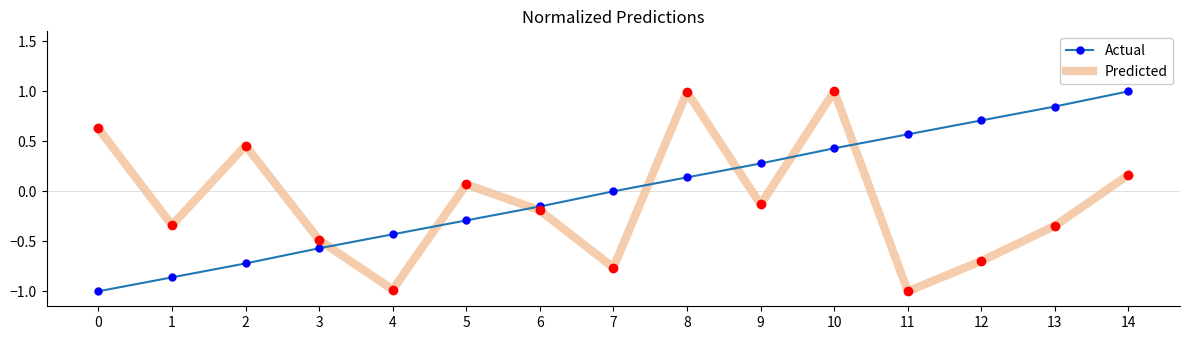

At which category is the sum across all series the highest?

10